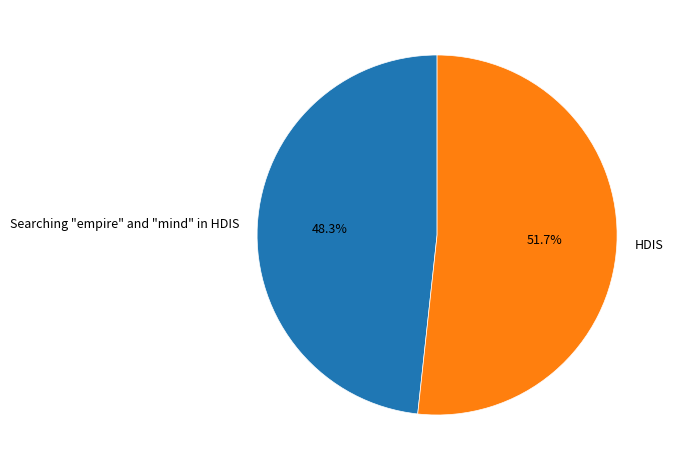

Which category accounts for the majority?

HDIS